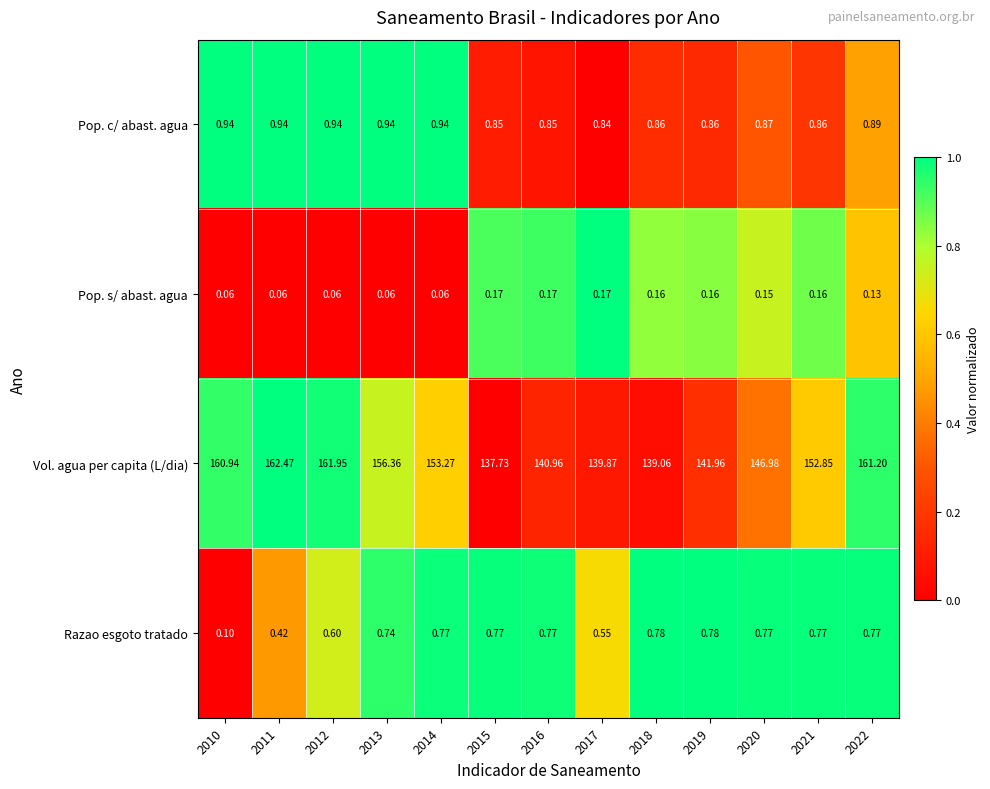

List the series in order of their peak value, lowest first.

Pop. s/ abast. agua, Razao esgoto tratado, Pop. c/ abast. agua, Vol. agua per capita (L/dia)